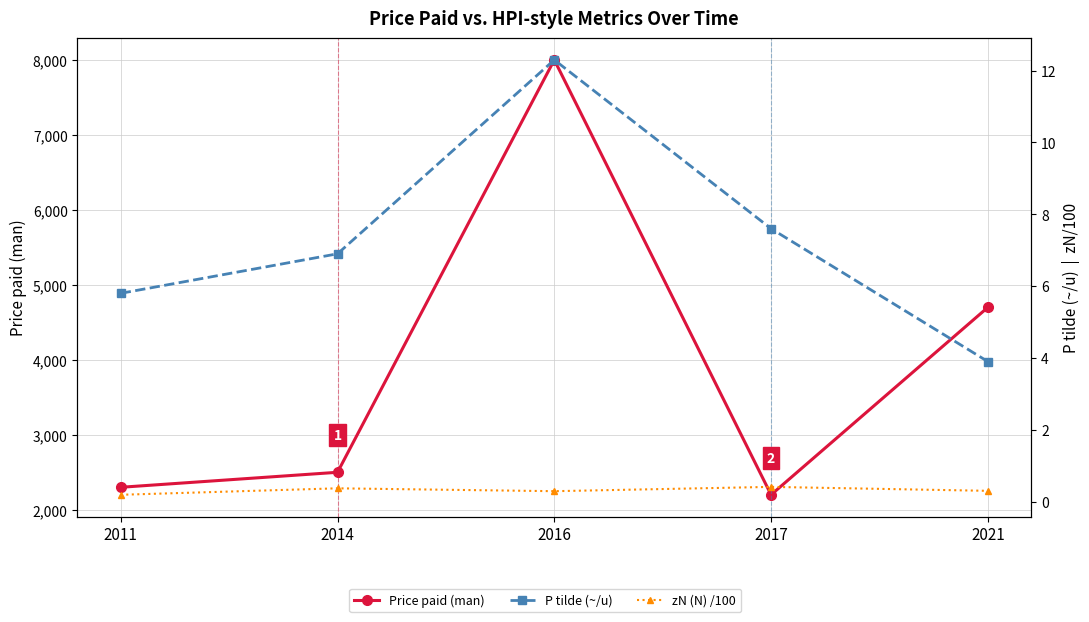

At which category does zN (N) /100 reach its first local valley?

2016